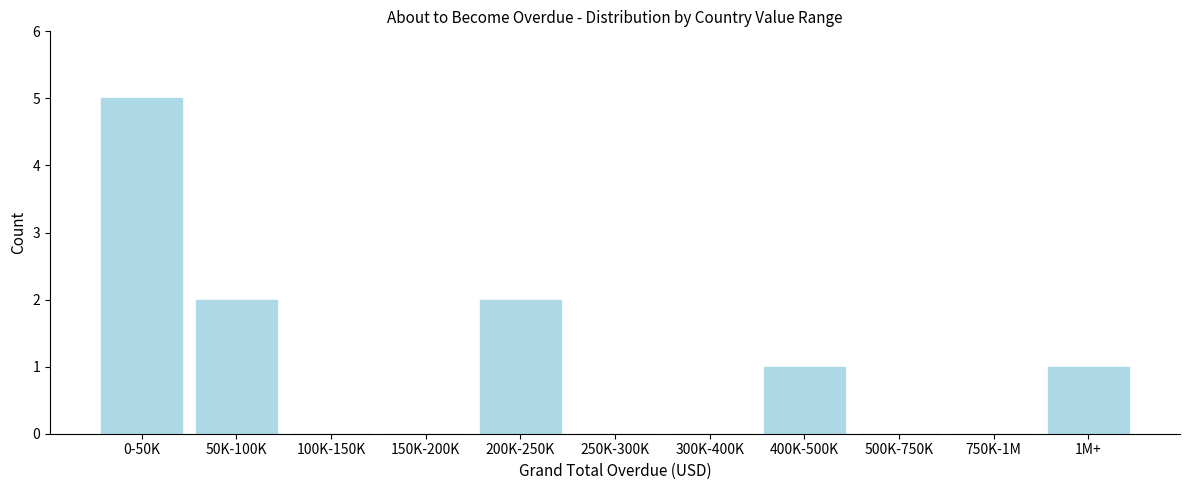

Reading right to left, extract all data points from this chart.

1M+=1	750K-1M=0	500K-750K=0	400K-500K=1	300K-400K=0	250K-300K=0	200K-250K=2	150K-200K=0	100K-150K=0	50K-100K=2	0-50K=5